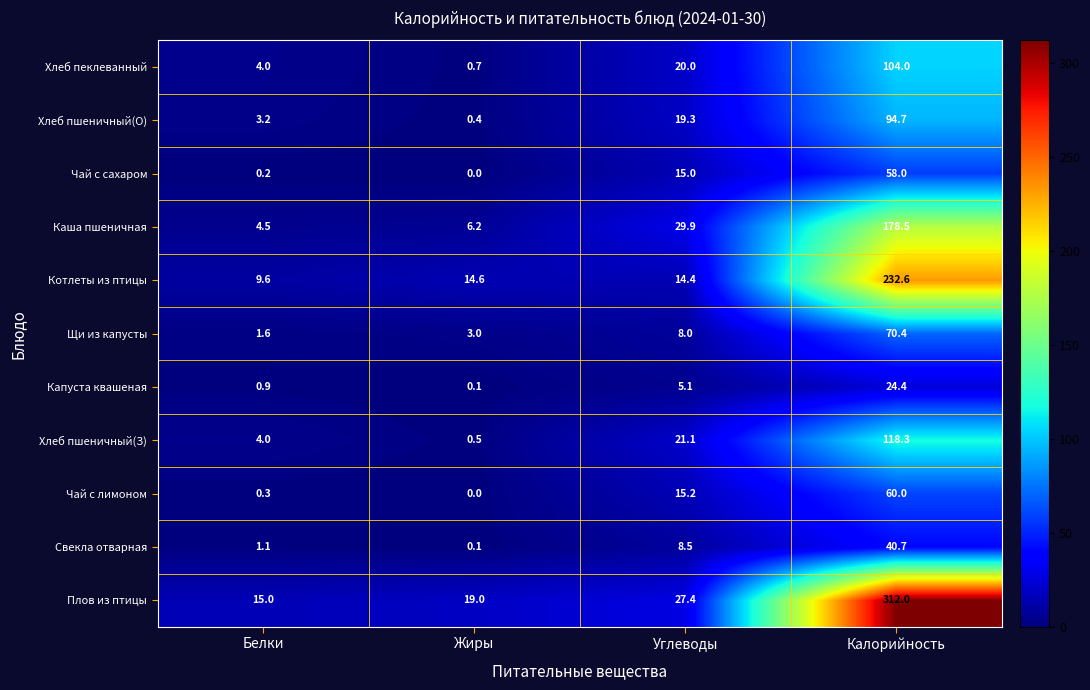

At which label does Хлеб пшеничный(З) first exceed 21?

Углеводы